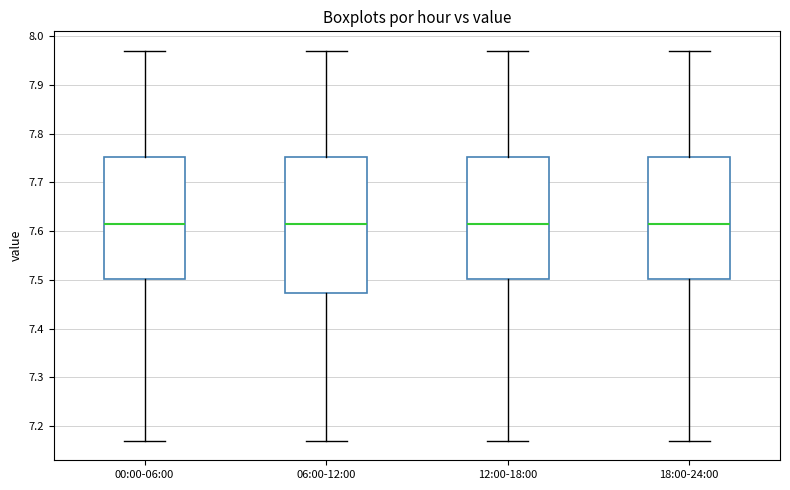

Comparing the boxes themselves (not the whiskers), which one is the tallest?

06:00-12:00